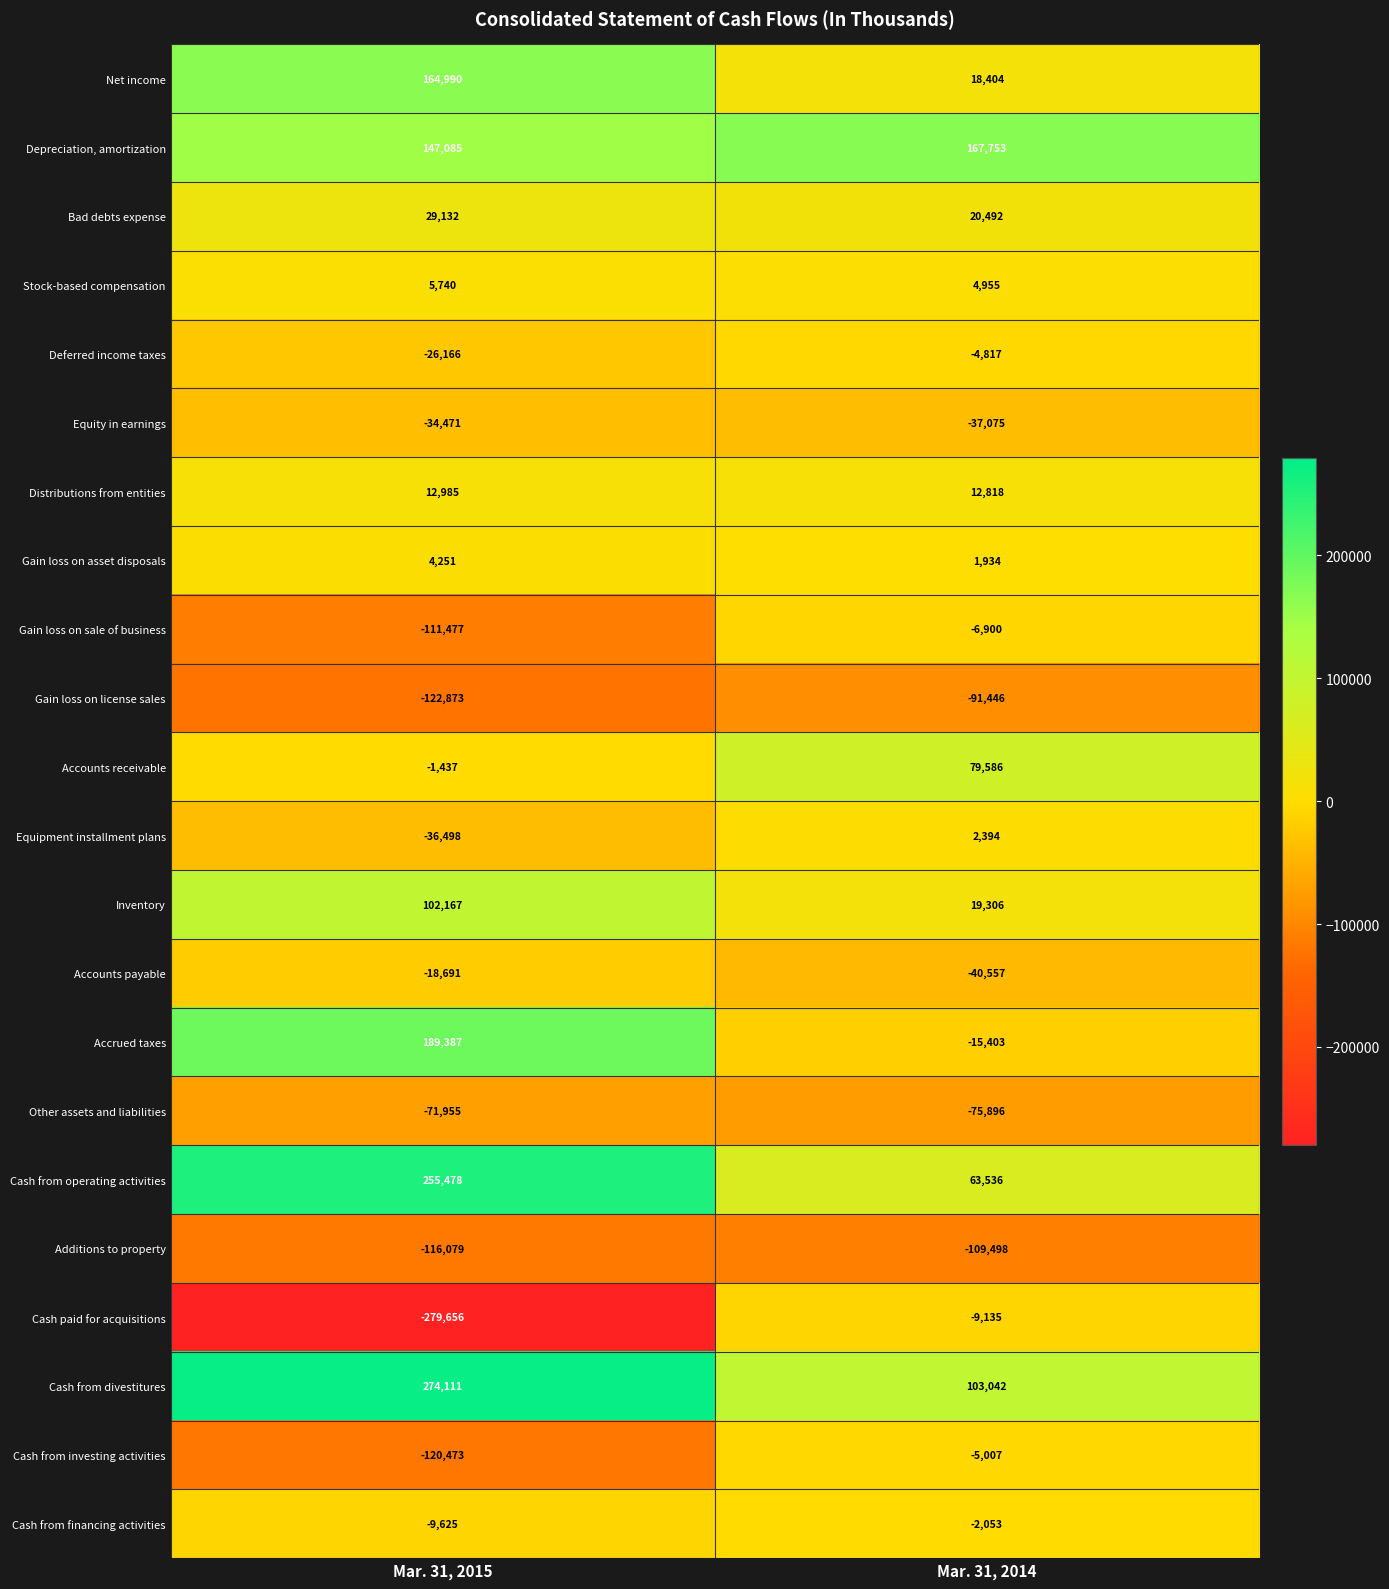

Which series has the largest range (max minus min)?

Cash paid for acquisitions